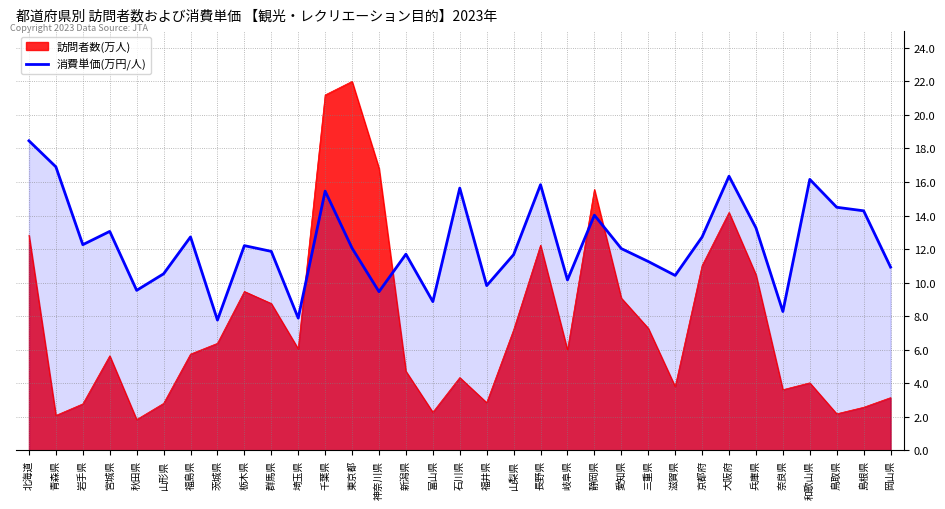

Between 三重県 and 滋賀県, which series saw the biggest shift?

訪問者数(万人)